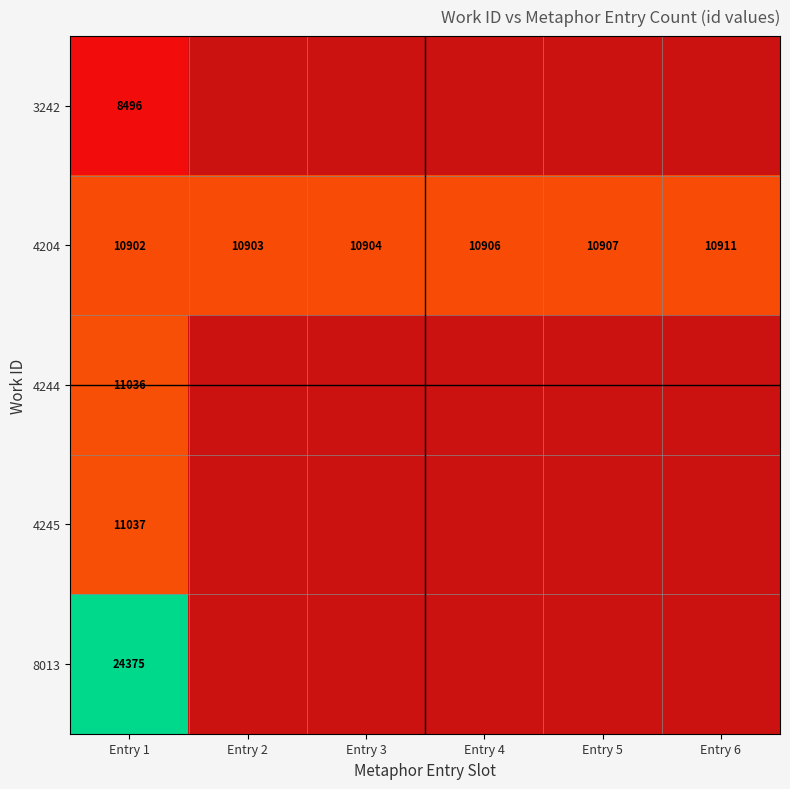

Is it true that 4204 equals 18100 at Entry 1?

False